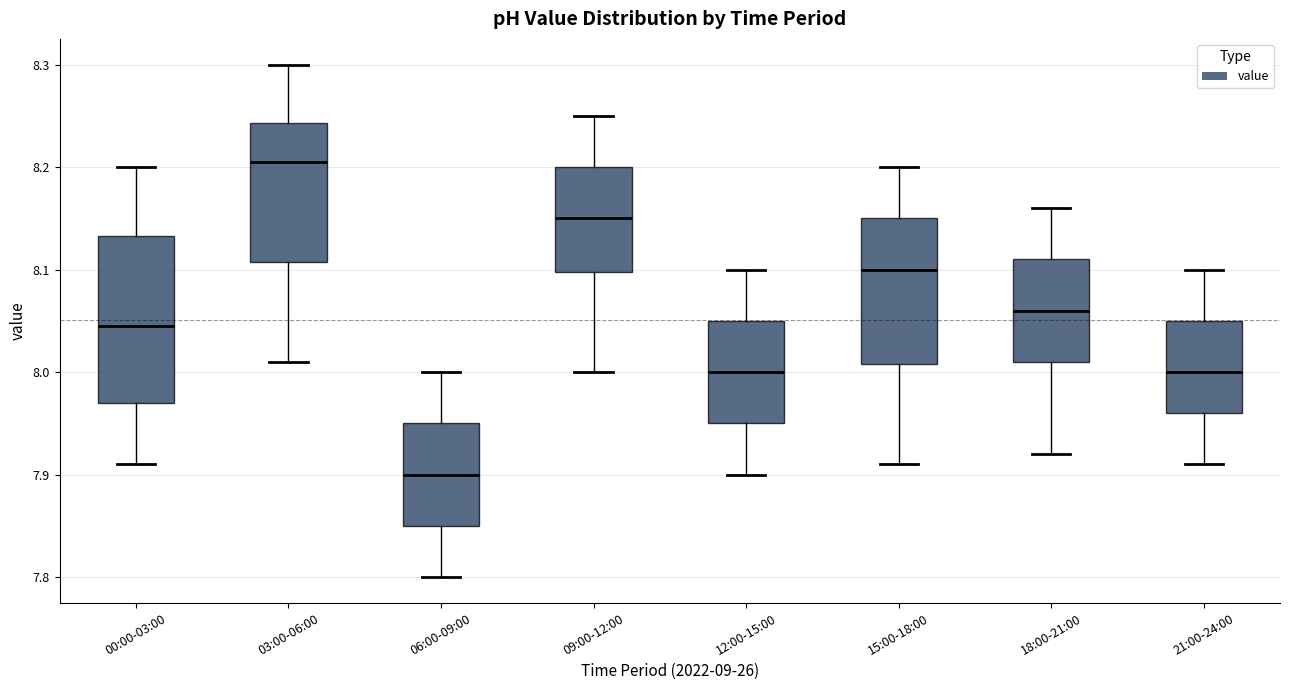

Where does the lower whisker of the box for 18:00-21:00 end on the y-axis? The values are not printed on the chart, so give them approximately, as read against the axis.

7.92